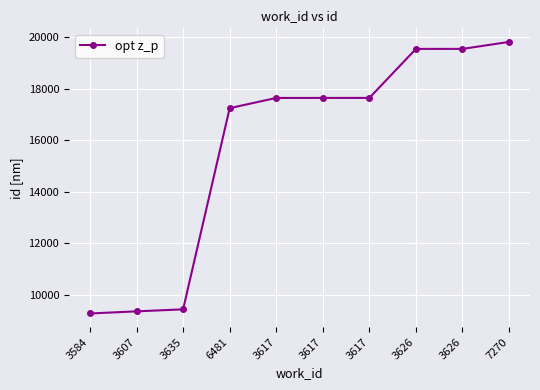

Between 3617 and 3626, which is larger?

3626